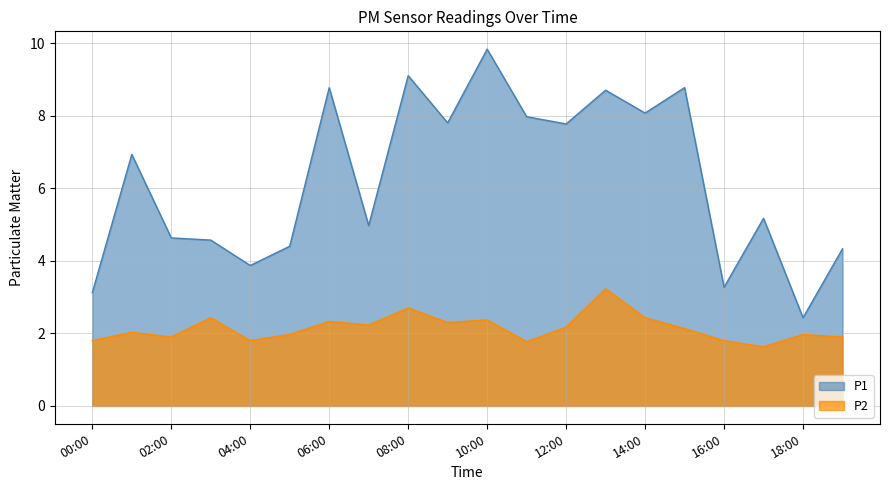

What is the average value of the P2 series?

2.1